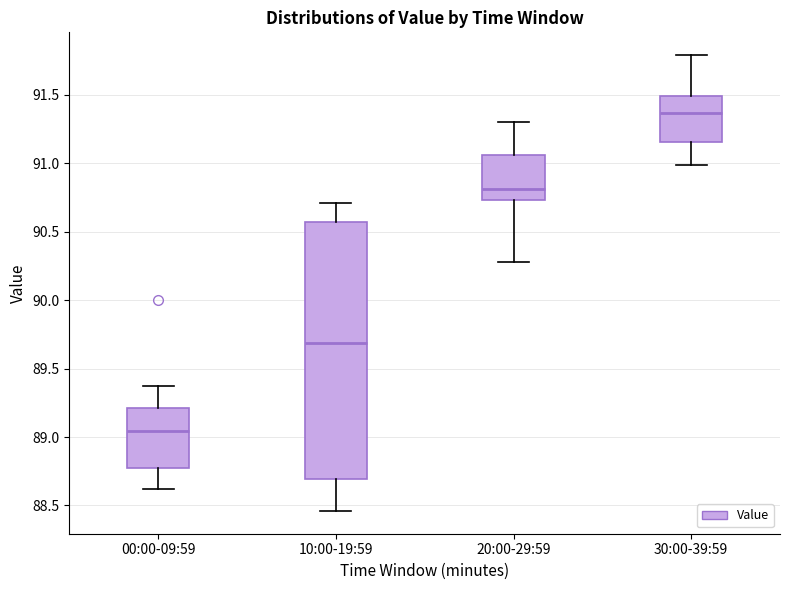

Reading left to right, read every box against the y-axis: the position of its median line, the range the box covers, and the ends of its whiskers. The values are not printed on the chart, so give them approximately, as read against the axis.

00:00-09:59: median 89.05, box 88.75 to 89.20, whiskers 88.60 to 89.35
10:00-19:59: median 89.70, box 88.70 to 90.55, whiskers 88.45 to 90.70
20:00-29:59: median 90.80, box 90.75 to 91.05, whiskers 90.30 to 91.30
30:00-39:59: median 91.35, box 91.15 to 91.50, whiskers 91.00 to 91.80